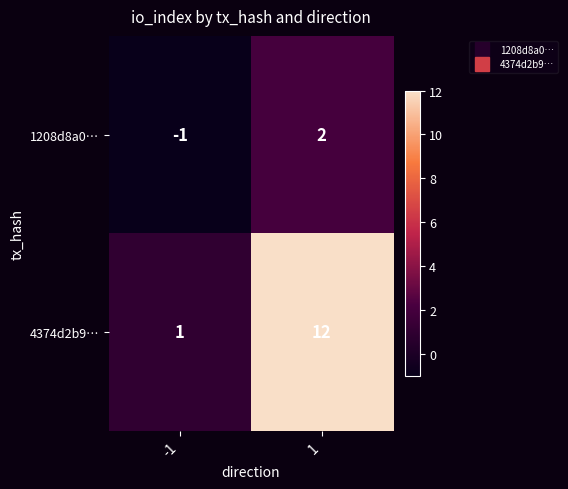

Reading left to right, what are all the values shown in this chart?

1208d8a0…: -1	2
4374d2b9…: 1	12